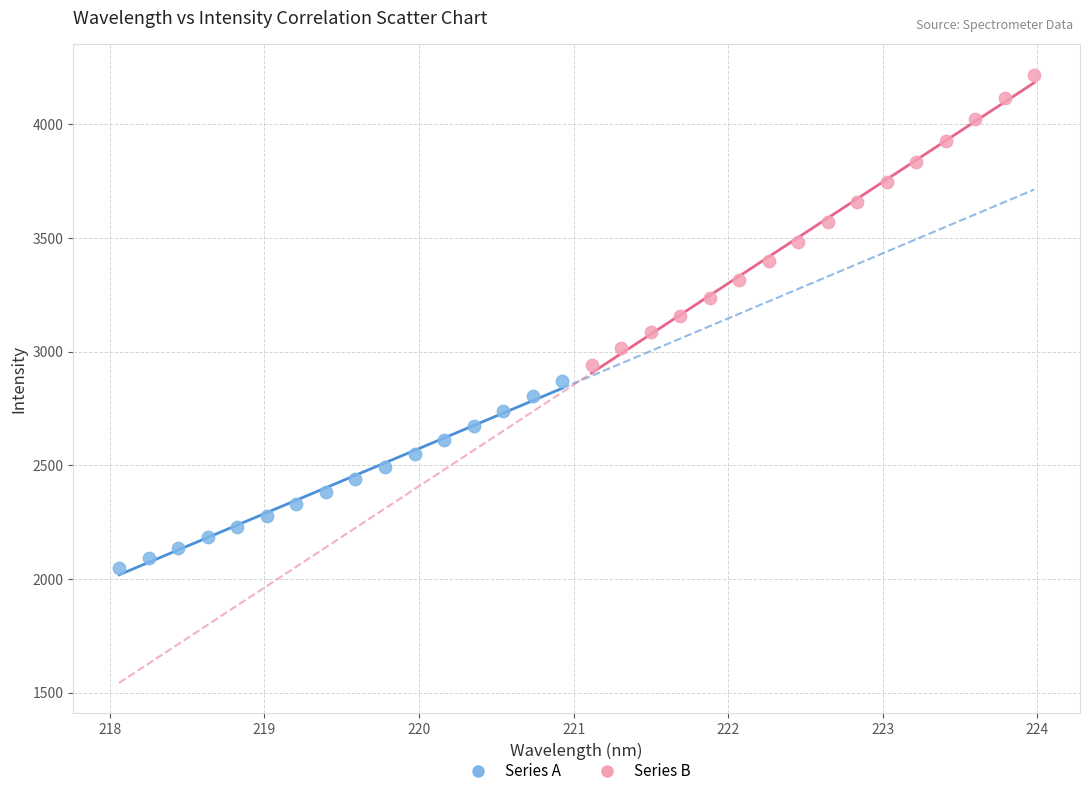

Which series has the largest Y range (max minus min)?

Series B